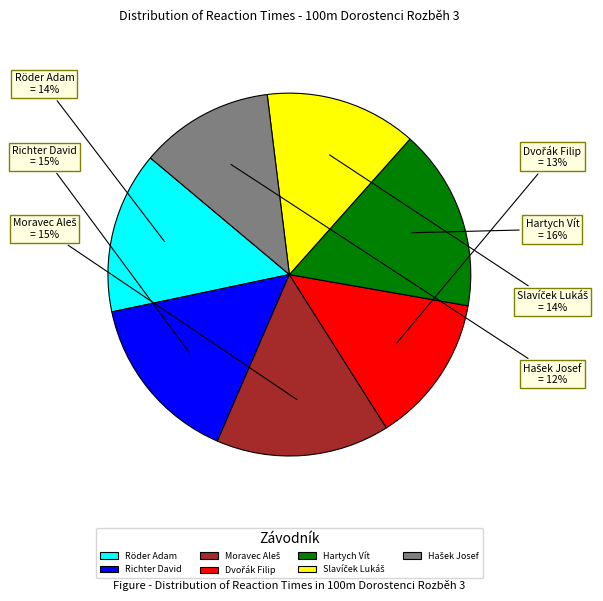

To the nearest percent, what is the average slice percentage?

14%